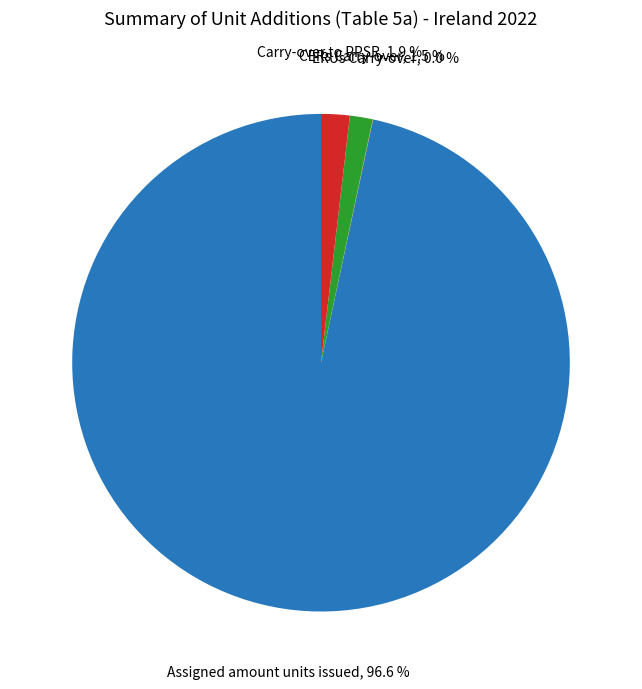

What is the ratio of the value at Carry-over to PPSR to the value at CERs Carry-over?

1.3